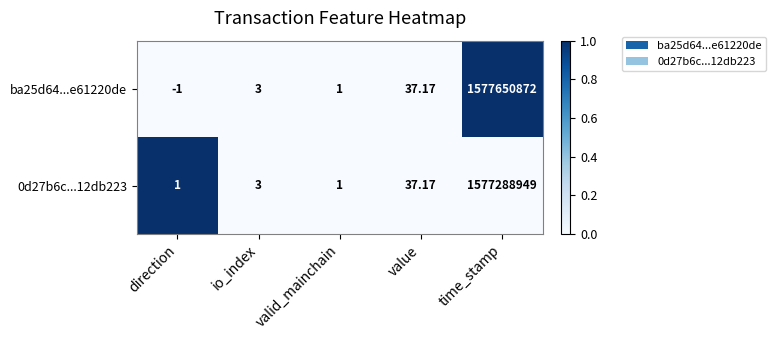

At which category is the sum across all series the highest?

time_stamp